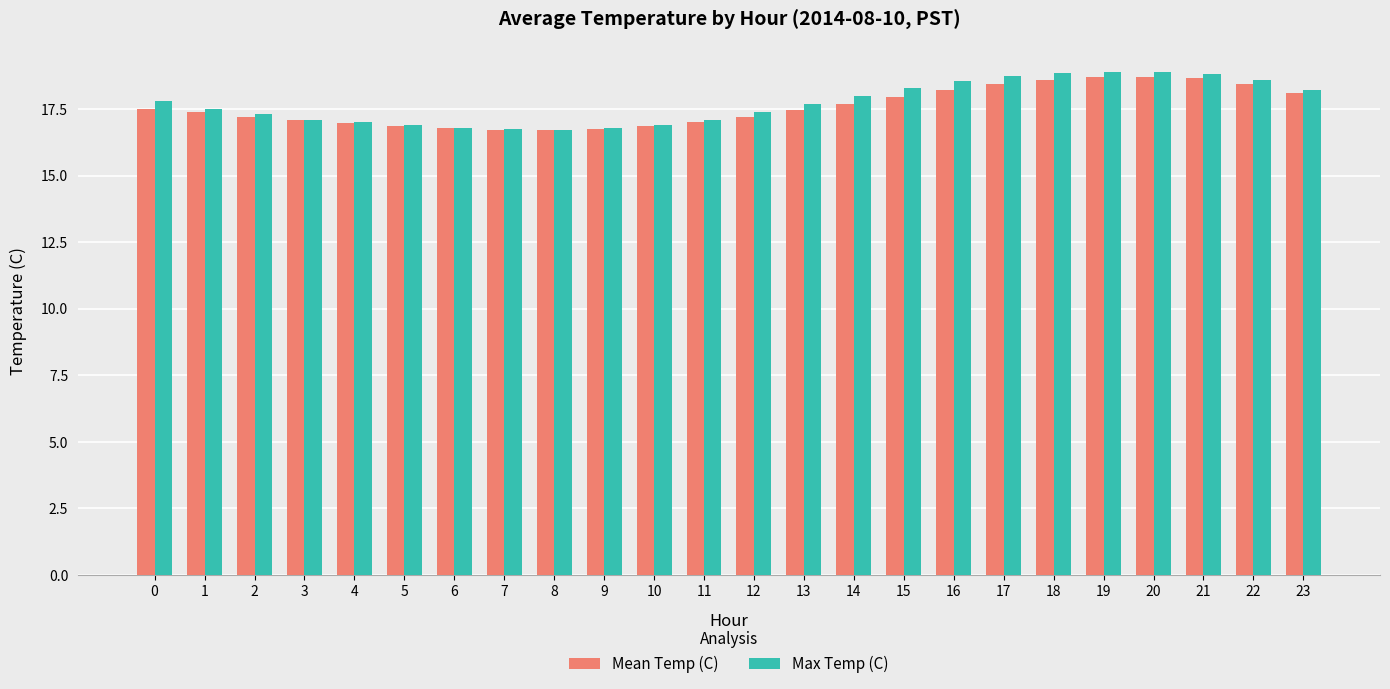

What is the value of the Max Temp (C) bar at the 12th from the left?

17.1